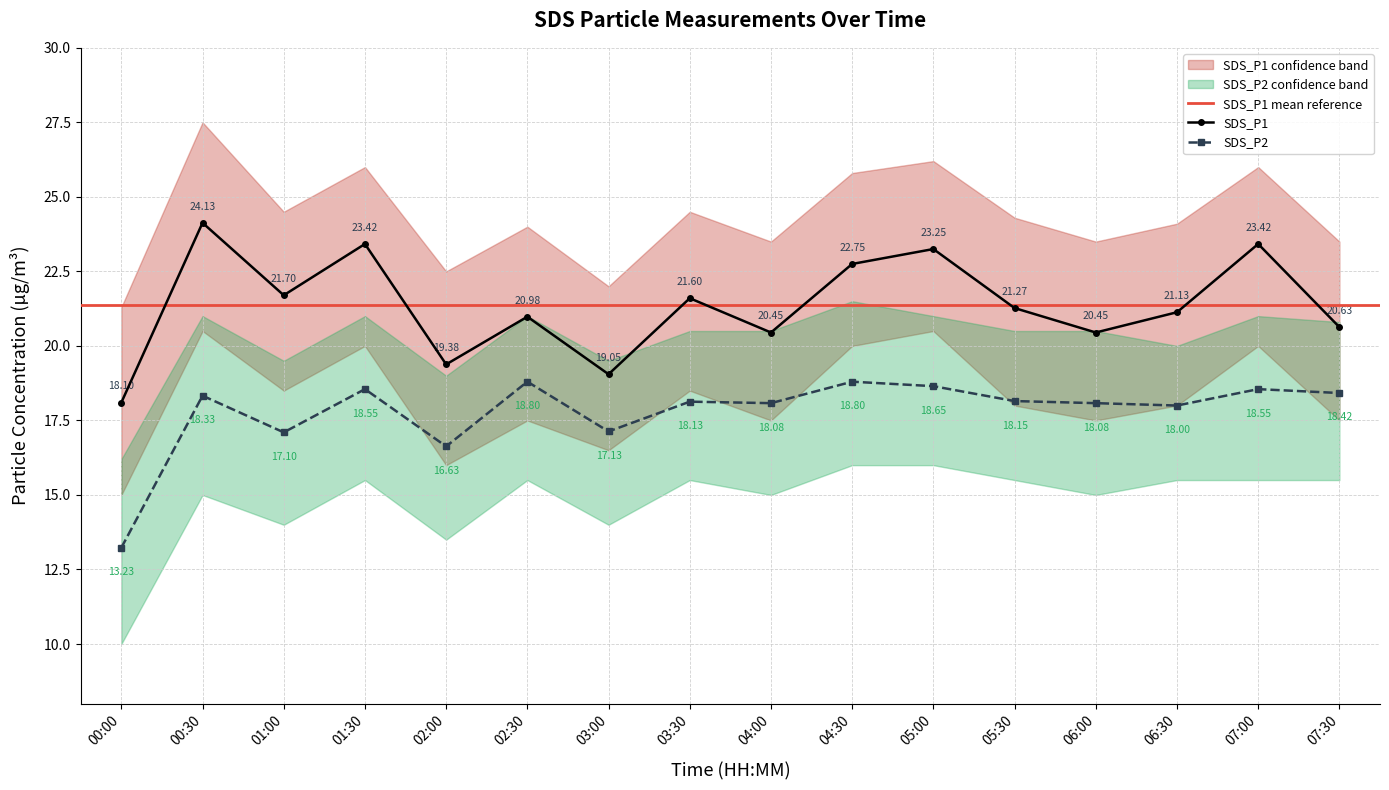

What is the total value across all series at 05:00?

41.9